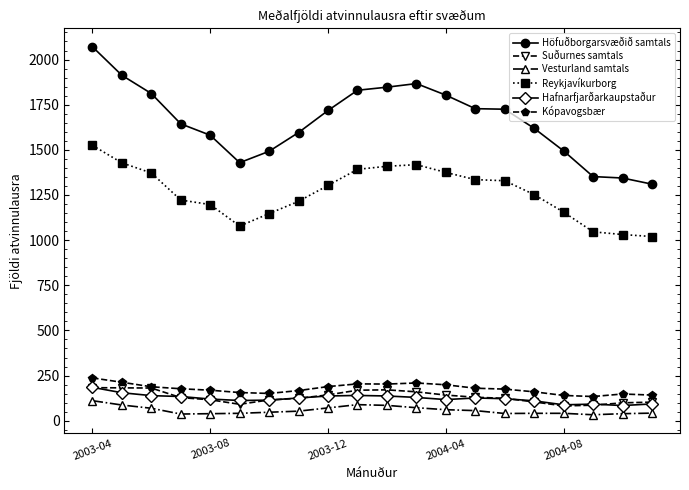

True or false: Höfuðborgarsvæðið samtals and Suðurnes samtals cross at least once.

False